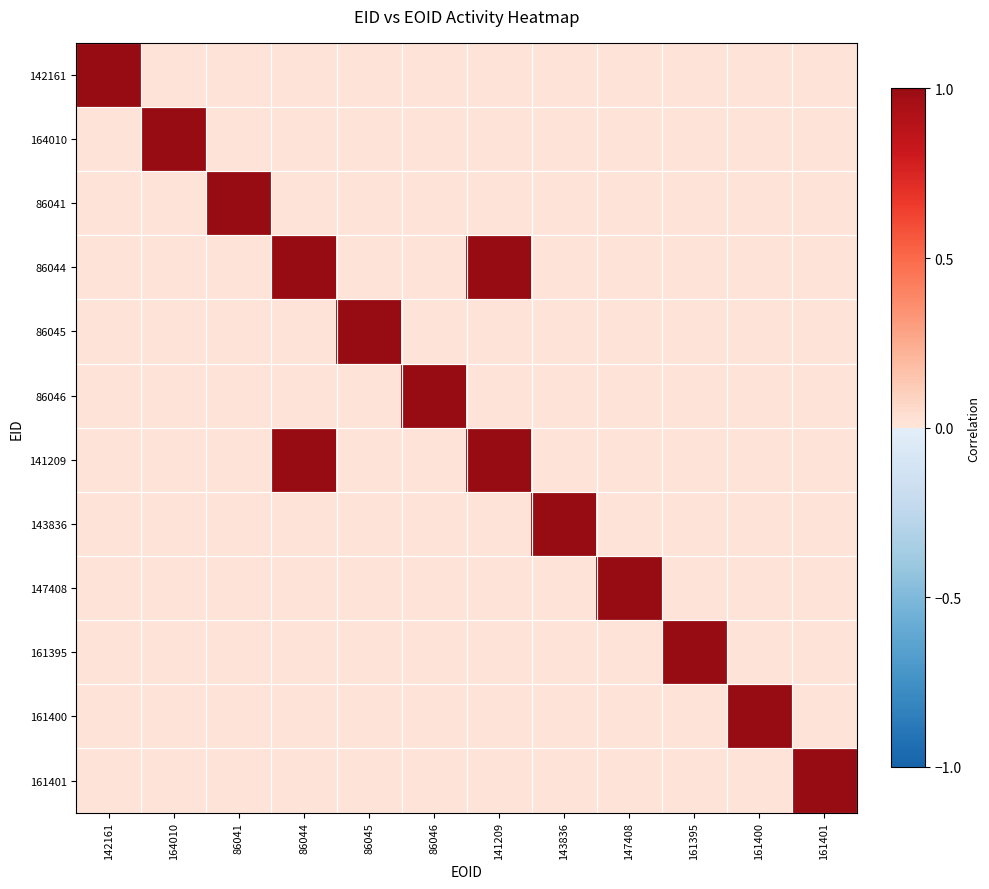

Which has a higher value, 86045 or 141209?

86045